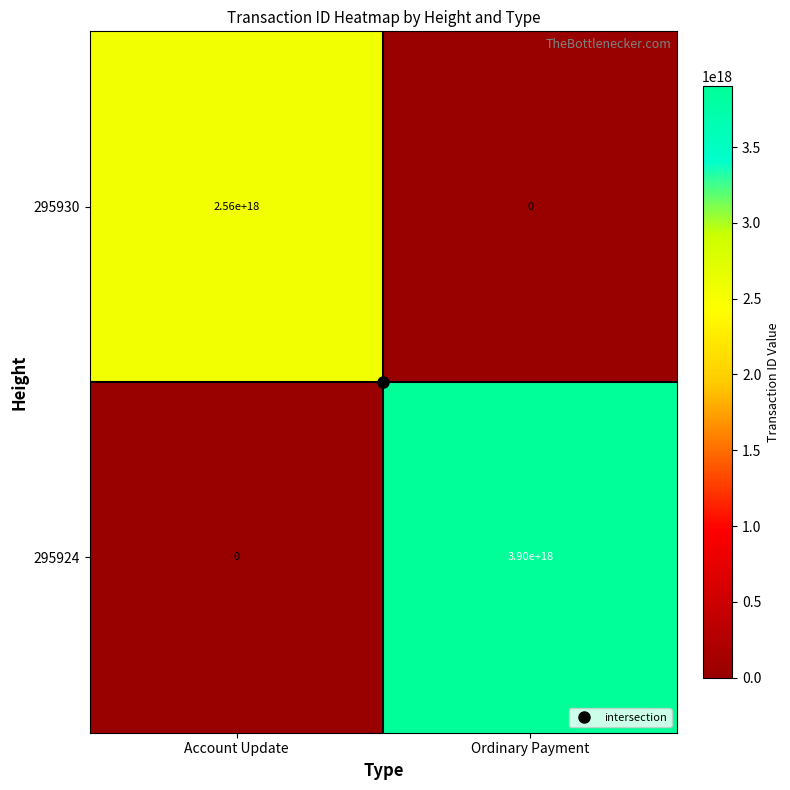

Which category has the lowest value in the 295930 series?

Ordinary Payment